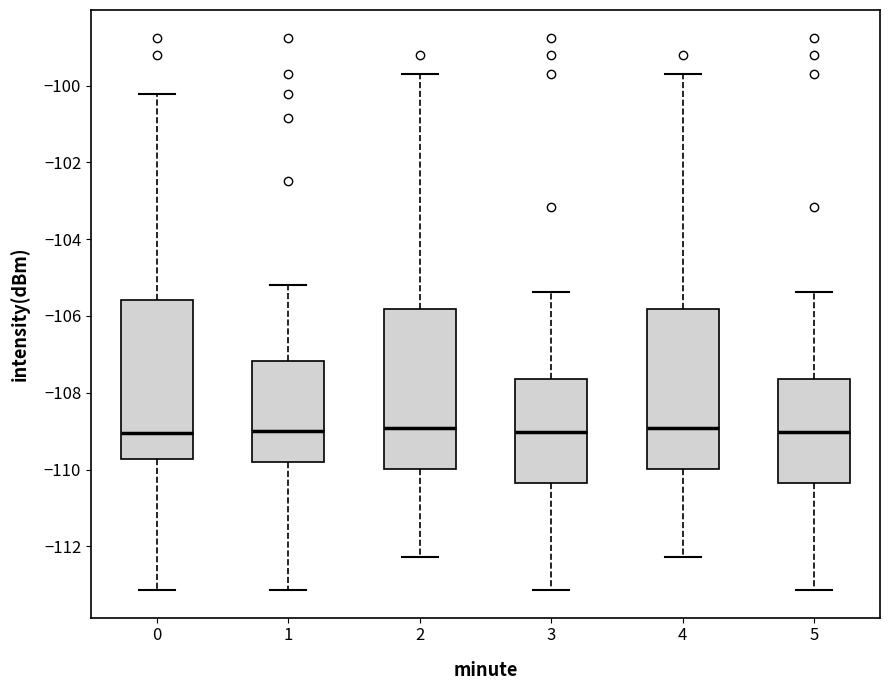

Reading left to right, read every box against the y-axis: the position of its median line, the range the box covers, and the ends of its whiskers. The values are not printed on the chart, so give them approximately, as read against the axis.

0: median -109.0, box -109.8 to -105.6, whiskers -113.2 to -100.2
1: median -109.0, box -109.8 to -107.2, whiskers -113.2 to -105.2
2: median -109.0, box -110.0 to -105.8, whiskers -112.2 to -99.6
3: median -109.0, box -110.4 to -107.6, whiskers -113.2 to -105.4
4: median -109.0, box -110.0 to -105.8, whiskers -112.2 to -99.6
5: median -109.0, box -110.4 to -107.6, whiskers -113.2 to -105.4